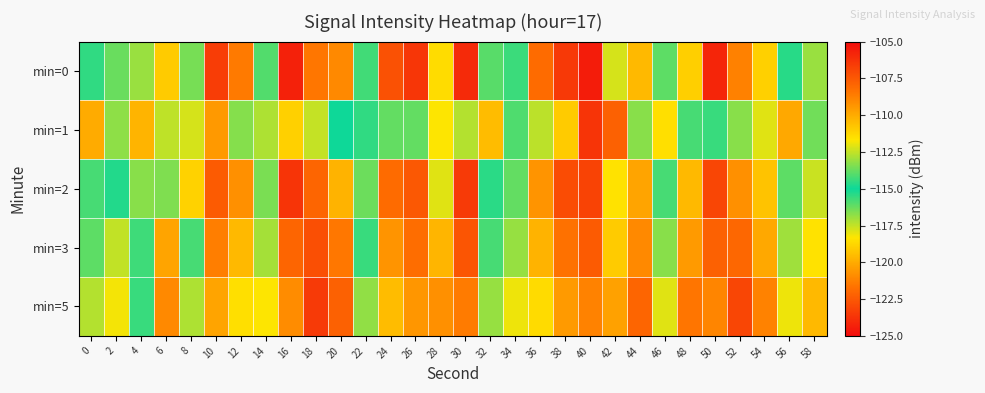

Between 20 and 26, which series saw the biggest shift?

min=0